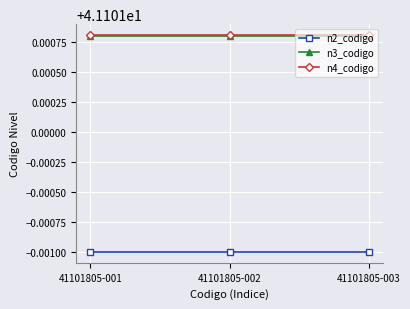

The n2_codigo series shows 41.1 at 41101805-001. True or false?

True